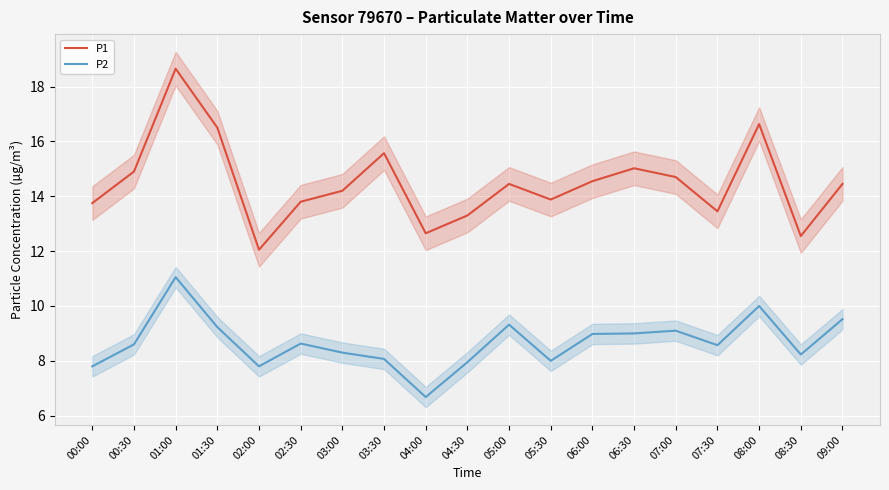

What is the difference between the second highest and second lowest values in the P2 series?

2.2